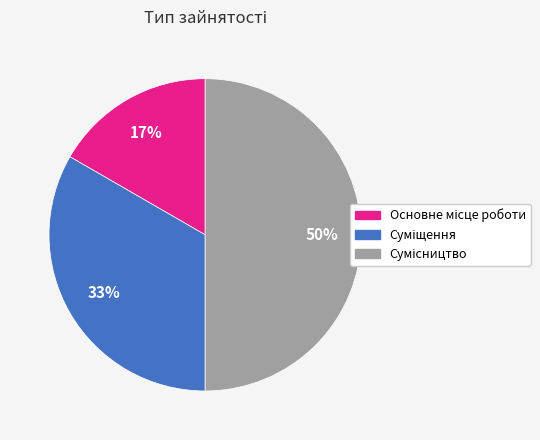

To the nearest percent, what is the average slice percentage?

33%